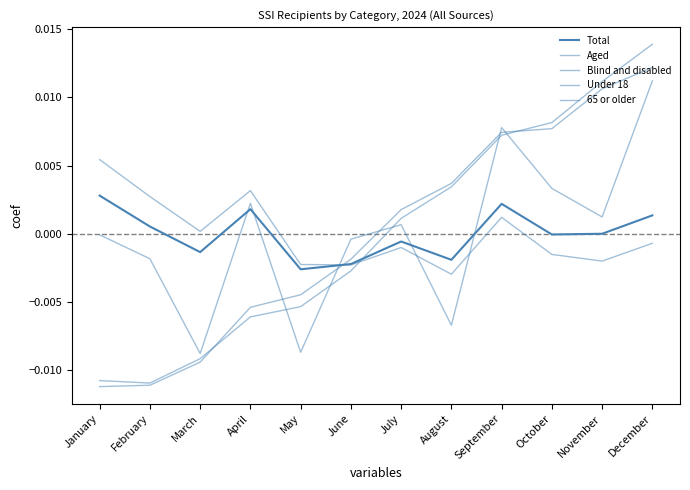

The value of Total at August is -0.0. True or false?

True